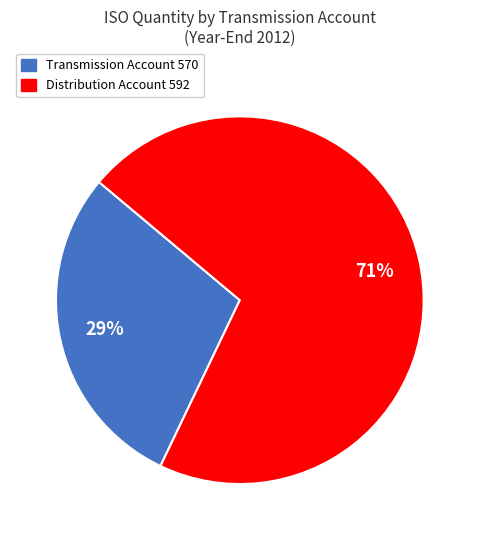

What is the ratio of the value at Distribution Account 592 to the value at Transmission Account 570?

2.4